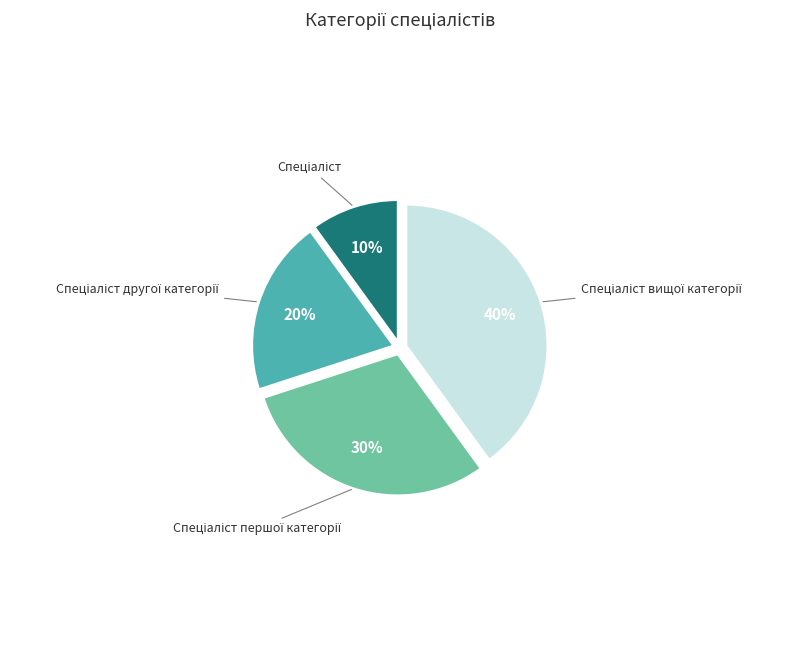

Does any single category account for the majority?

No